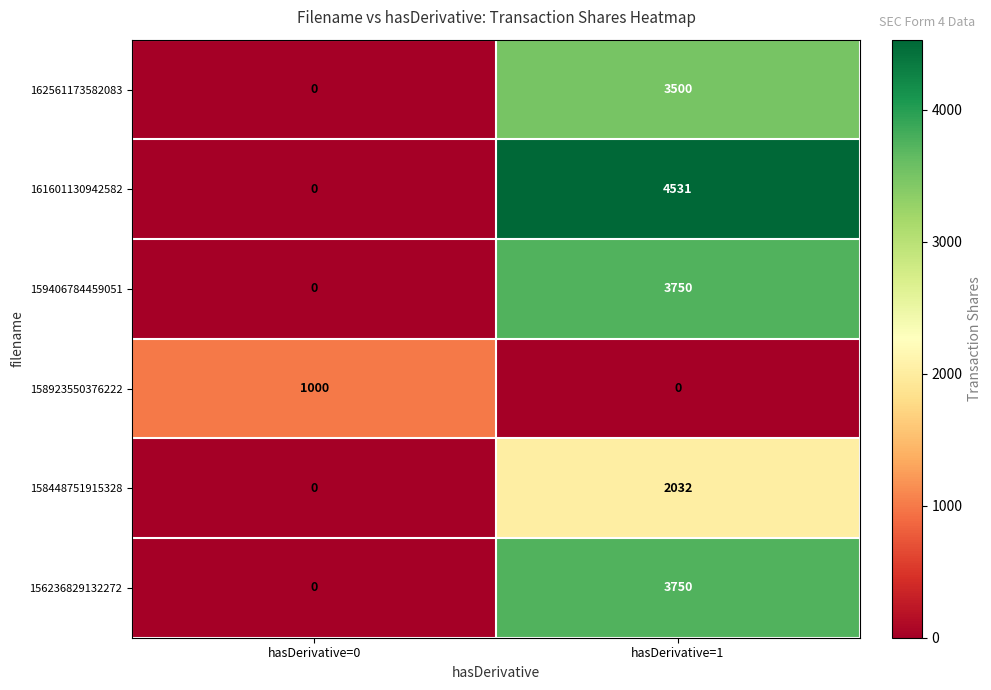

At which category is the sum across all series the highest?

hasDerivative=1